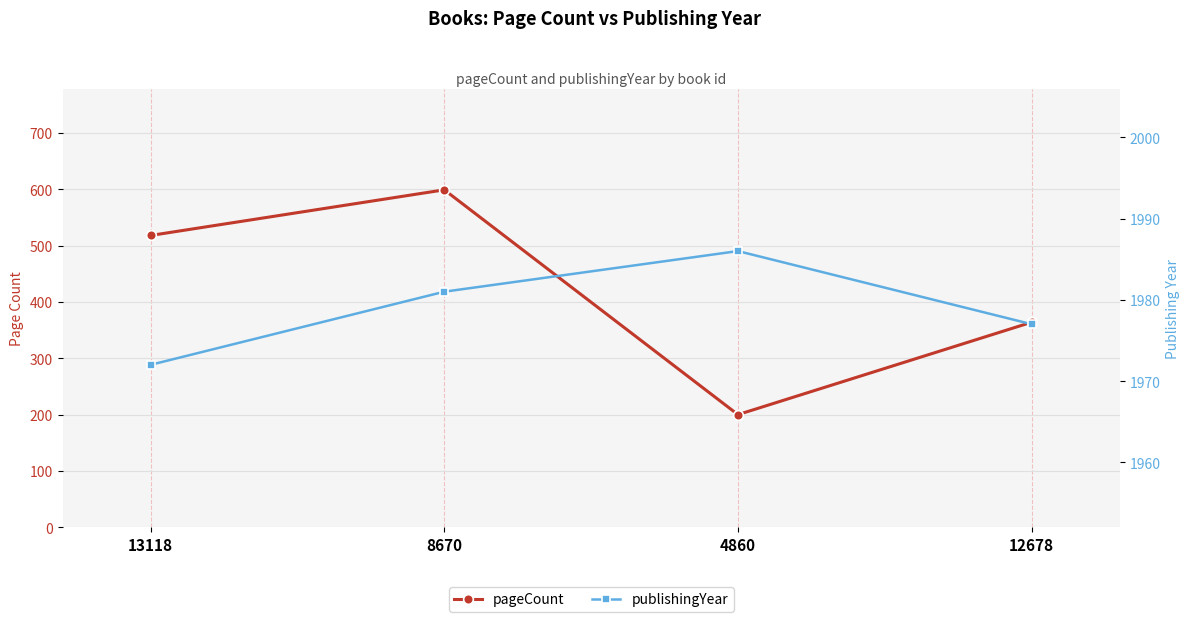

Reading left to right, extract all data points from this chart.

pageCount: 13118=518	8670=599	4860=200	12678=364
publishingYear: 13118=1972	8670=1981	4860=1986	12678=1977